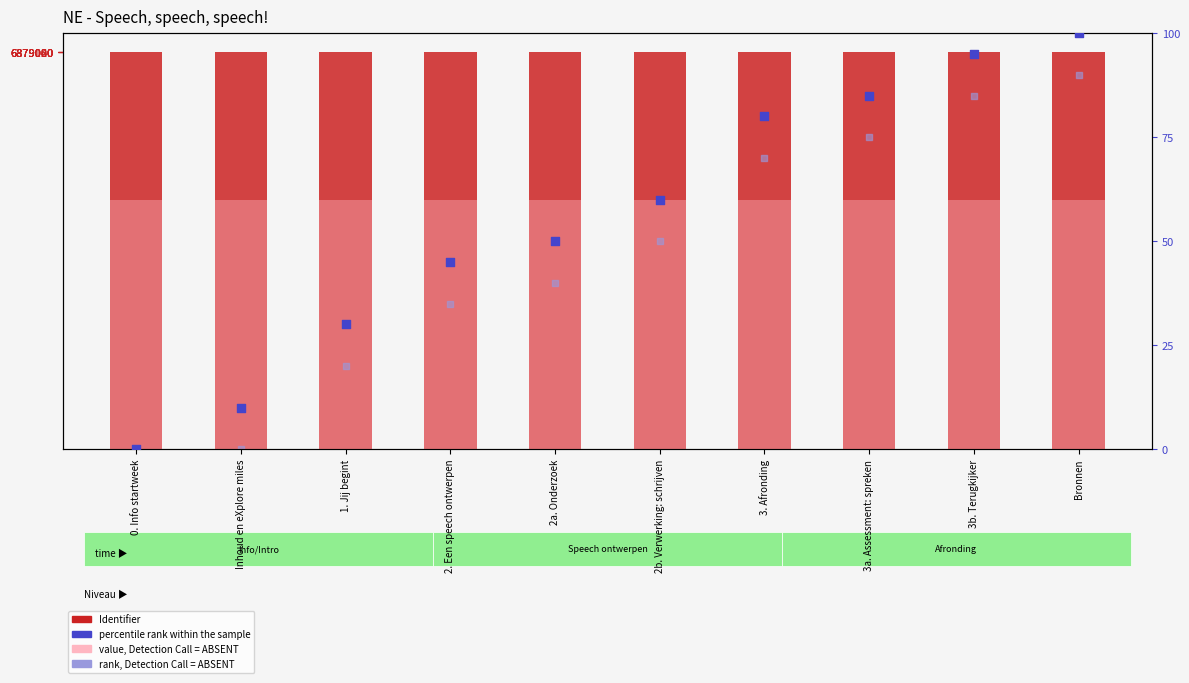

Which series has the largest total across all categories?

Identifier